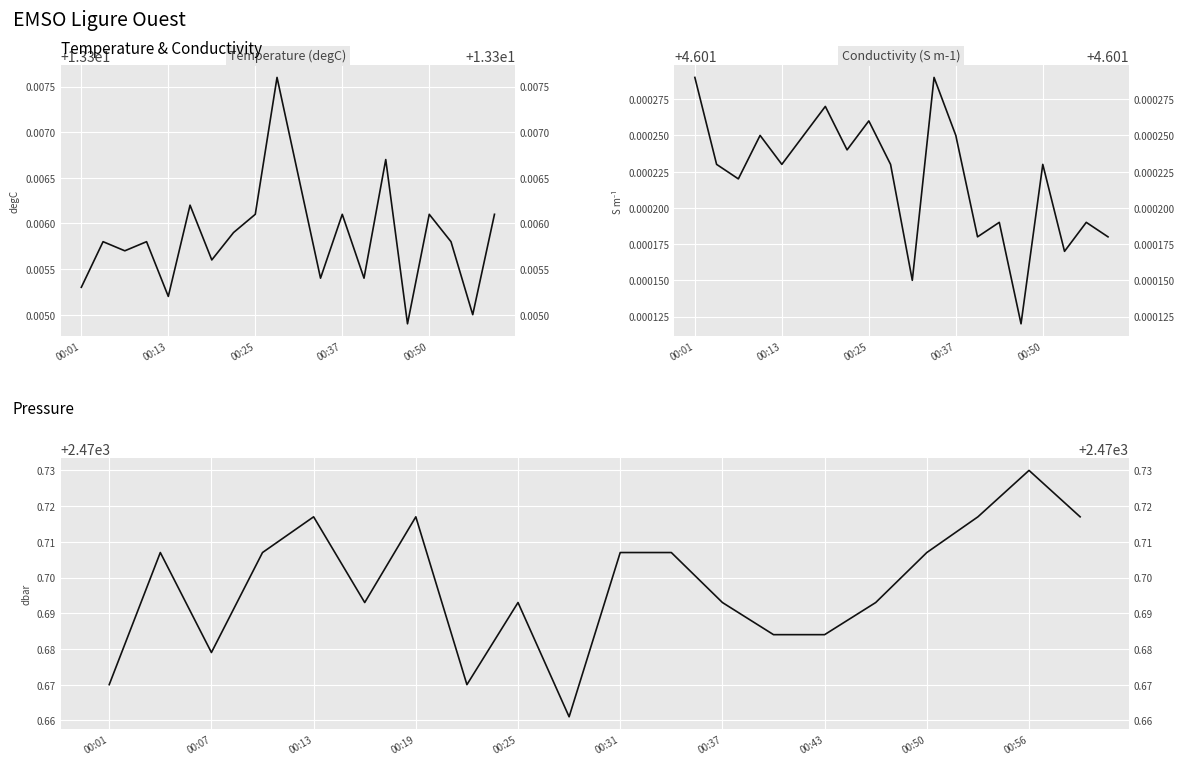

List the series in order of their peak value, lowest first.

Conductivity (S m-1), Temperature (degC), Pressure (dbar)